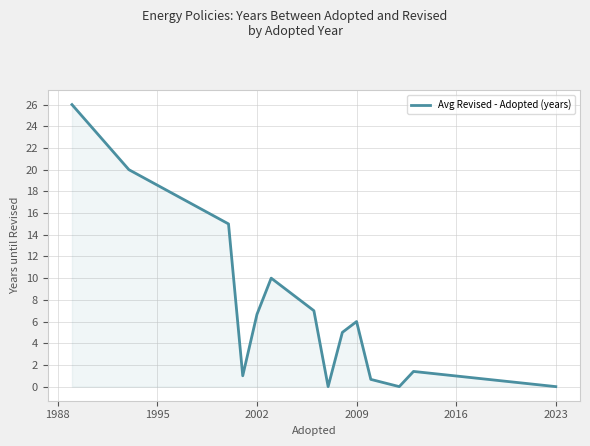

What is the maximum value shown in the chart?

26.0